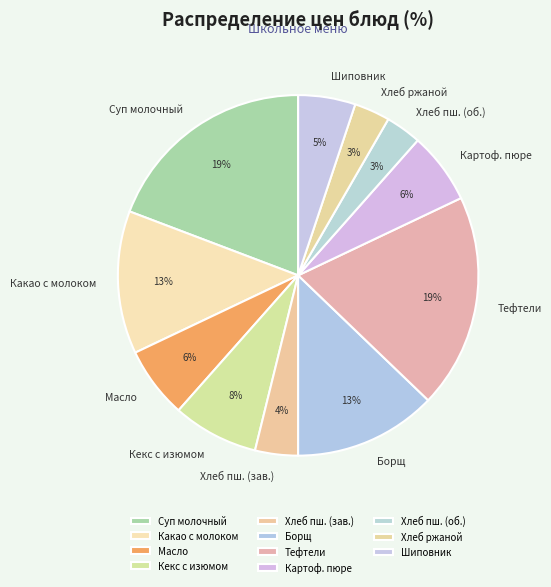

Is there any slice that represents more than half of the pie?

No